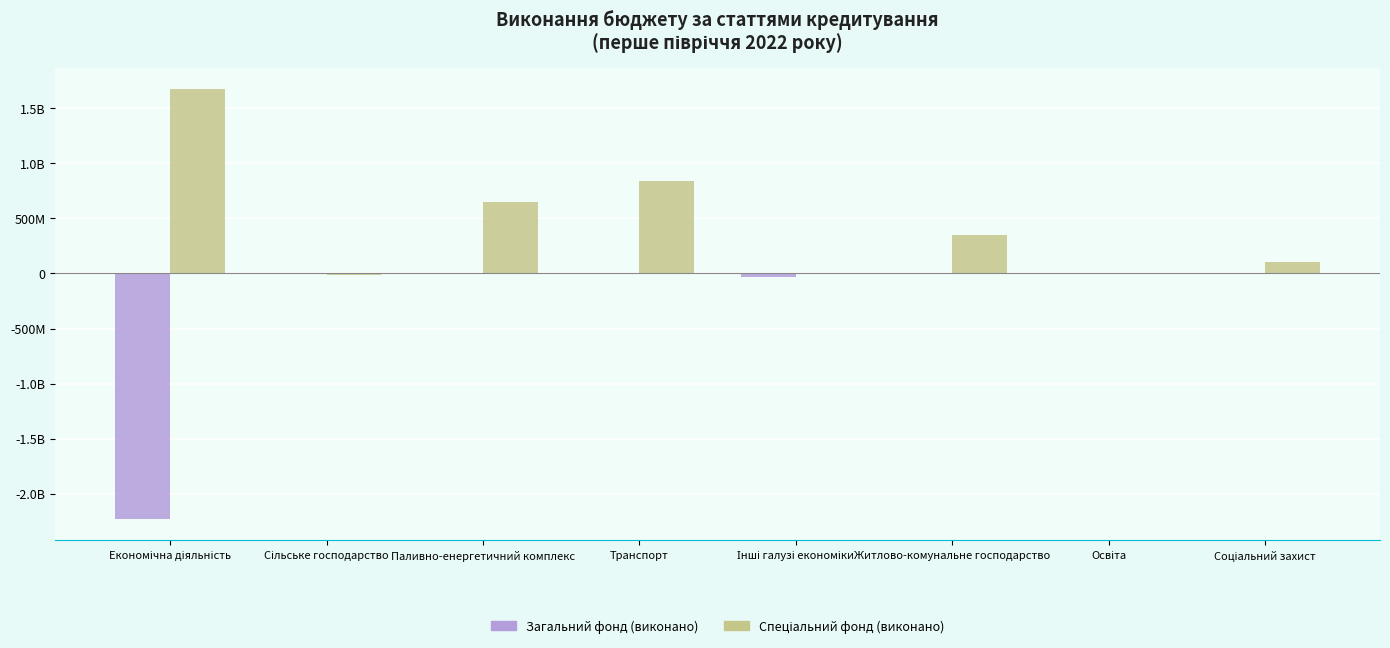

Are the bars horizontal?

No